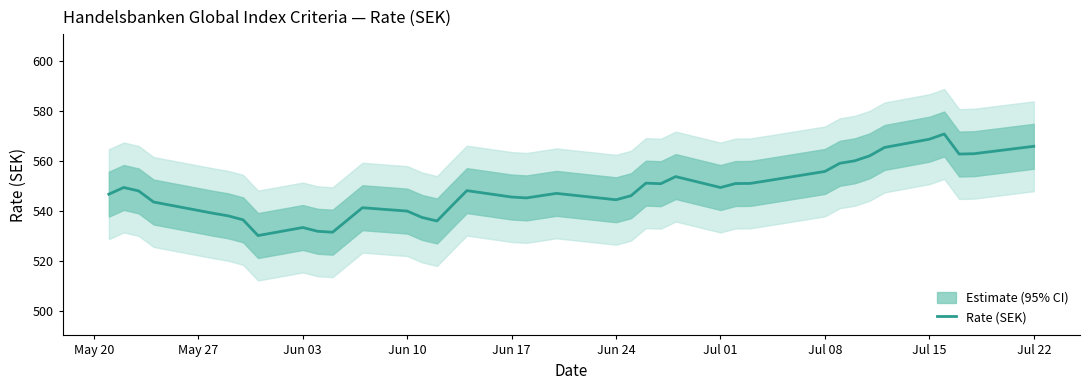

The value of Rate (SEK) at Jun 17 is 780.5. True or false?

False